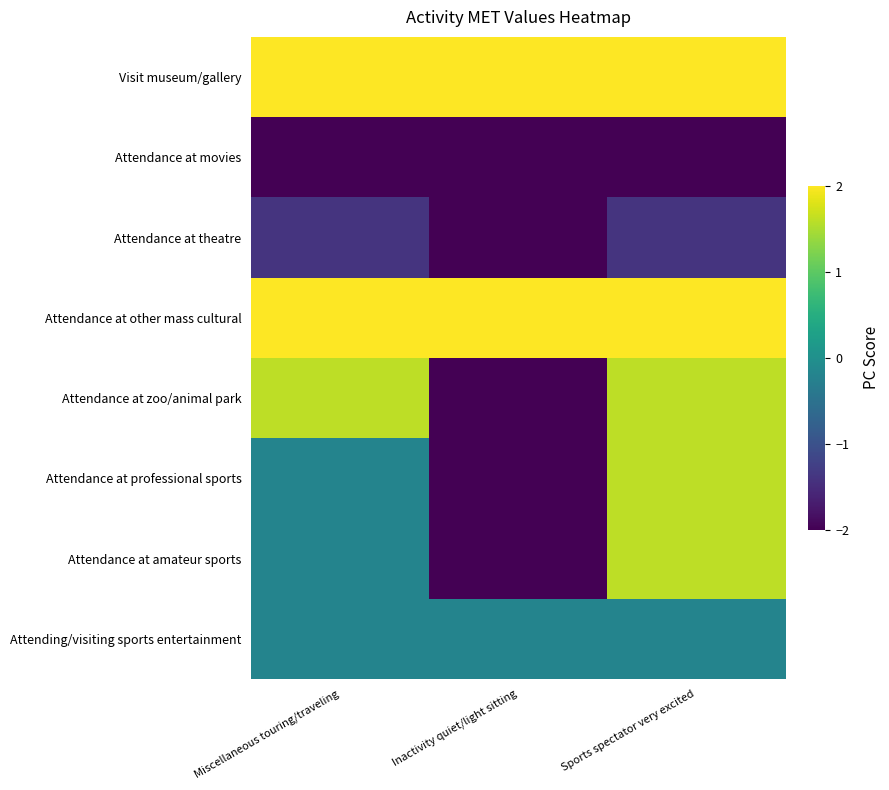

Between Sports spectator very excited and Inactivity quiet/light sitting, which is larger?

Sports spectator very excited